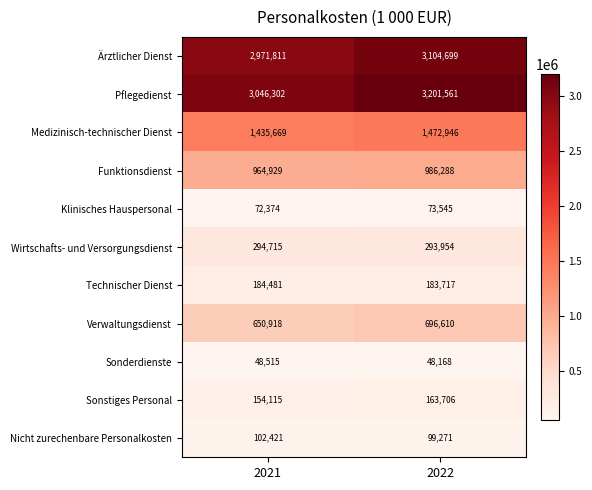

How many categories are shown in the chart?

2